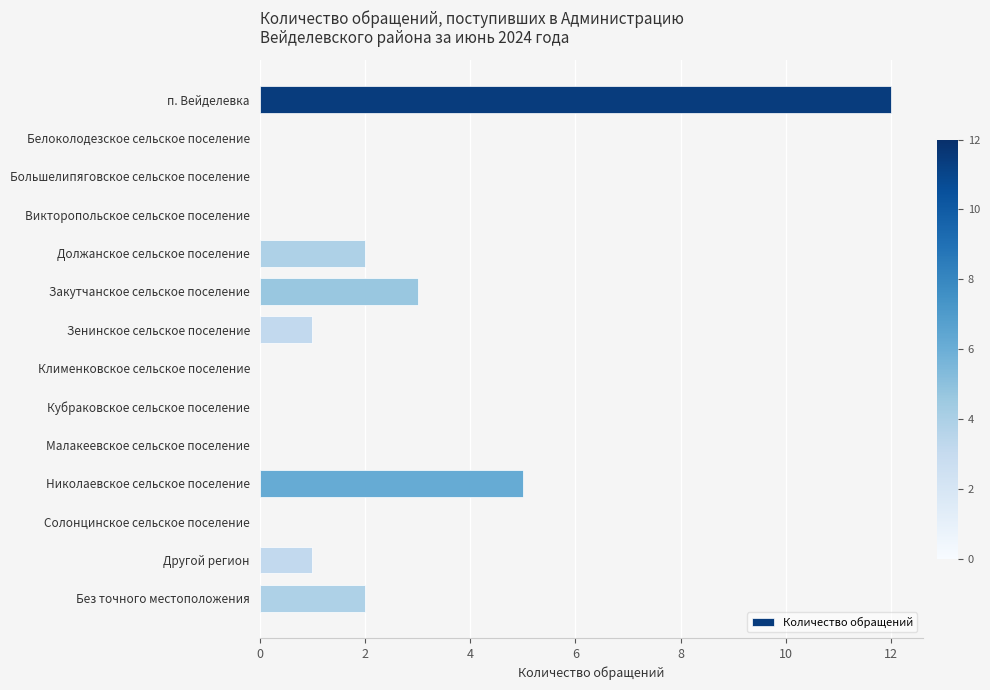

What is the average value?

2